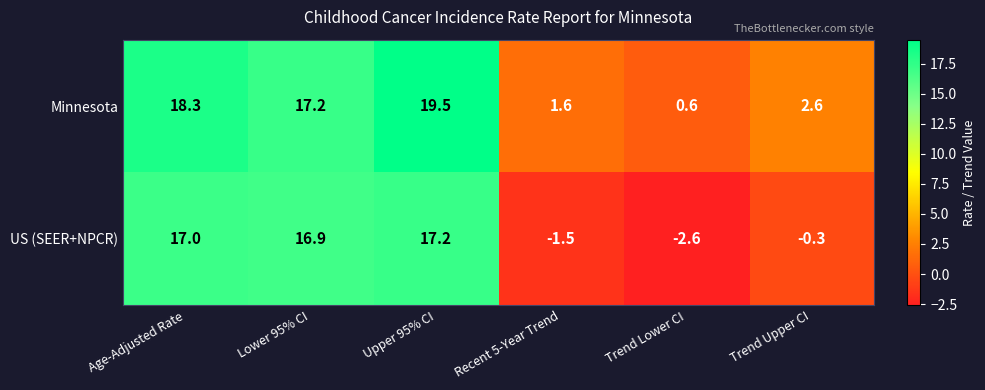

Which series has the largest range (max minus min)?

US (SEER+NPCR)